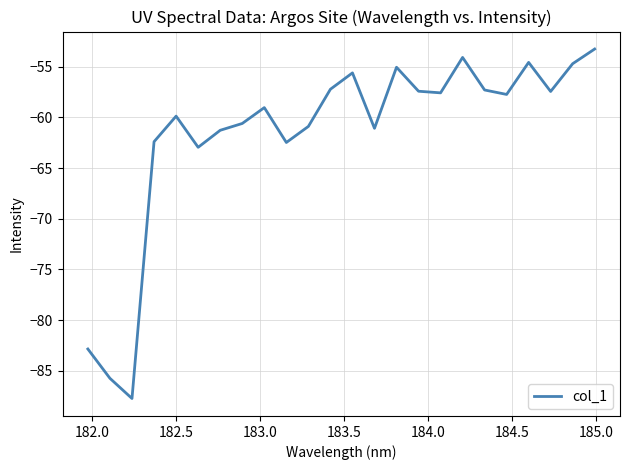

Count the number of categories in the chart.

24